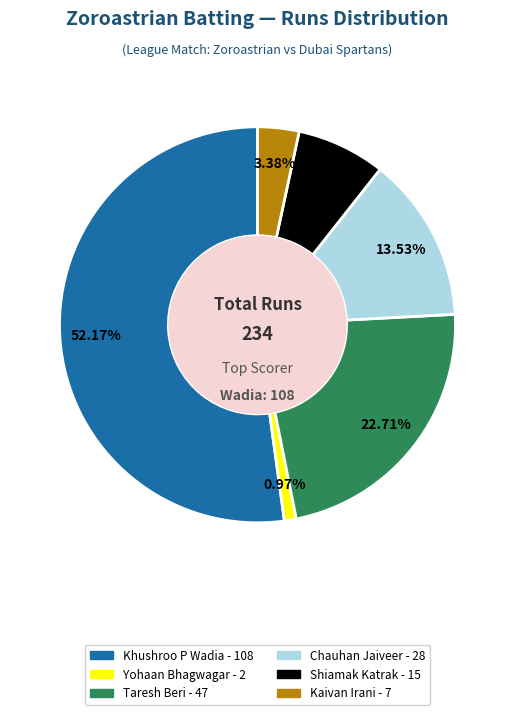

Which category has the biggest portion of the pie?

Khushroo P Wadia - 108